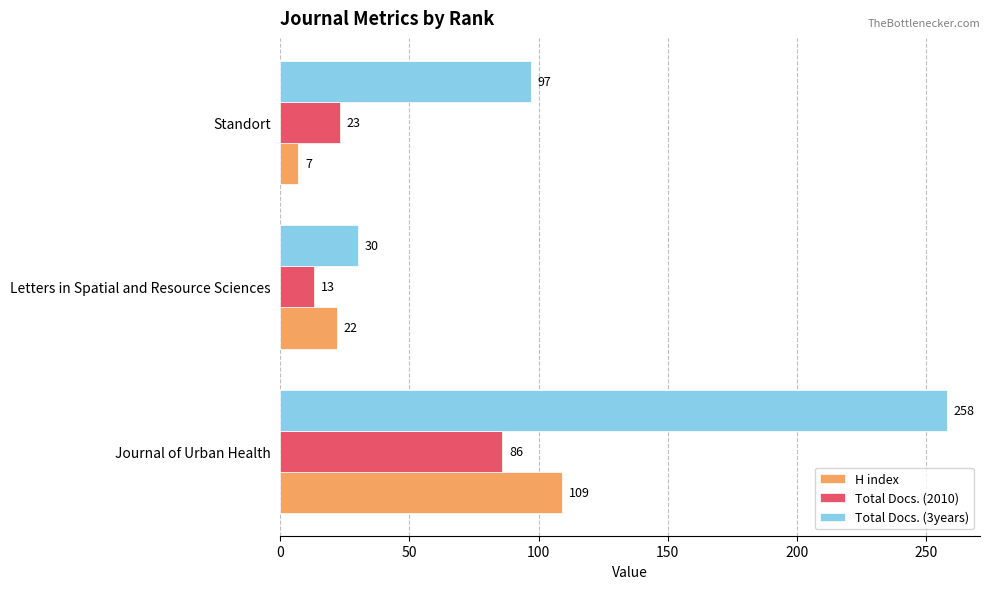

What is the difference between the maximum and minimum values in the H index series?

102